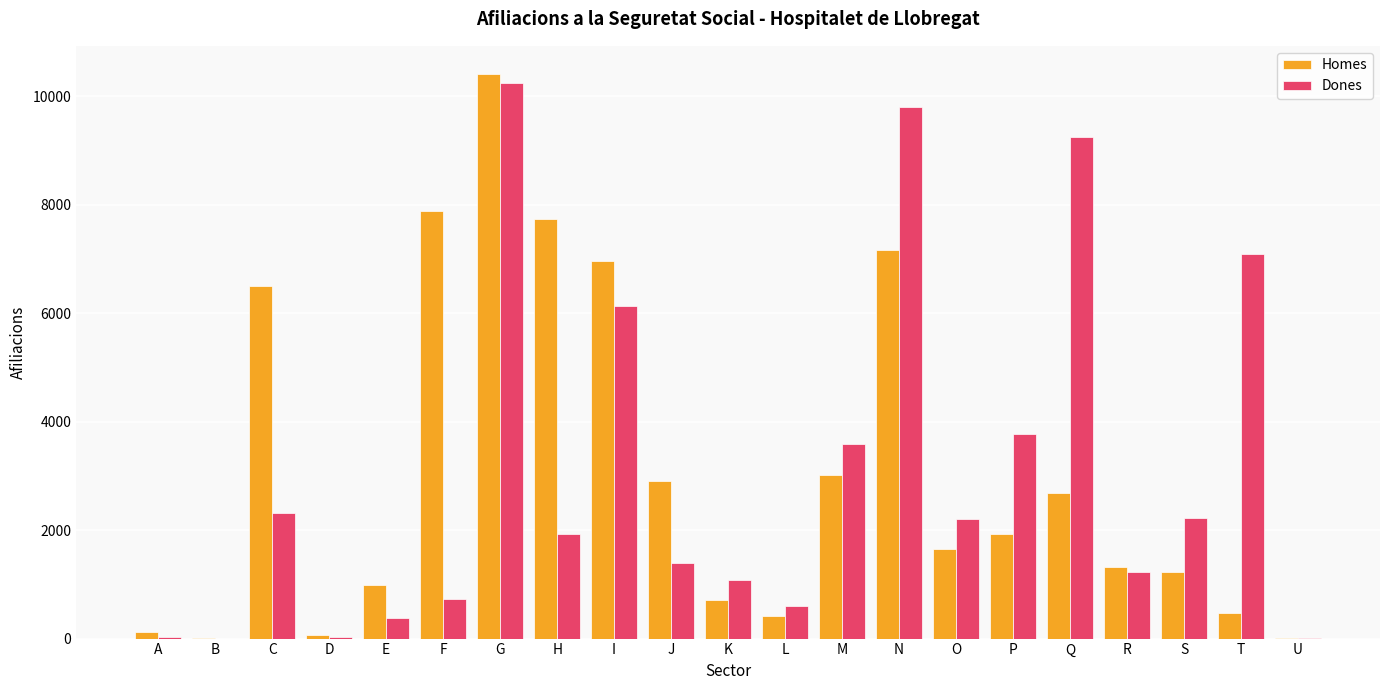

Are the bars grouped side by side (vs. stacked)?

Yes